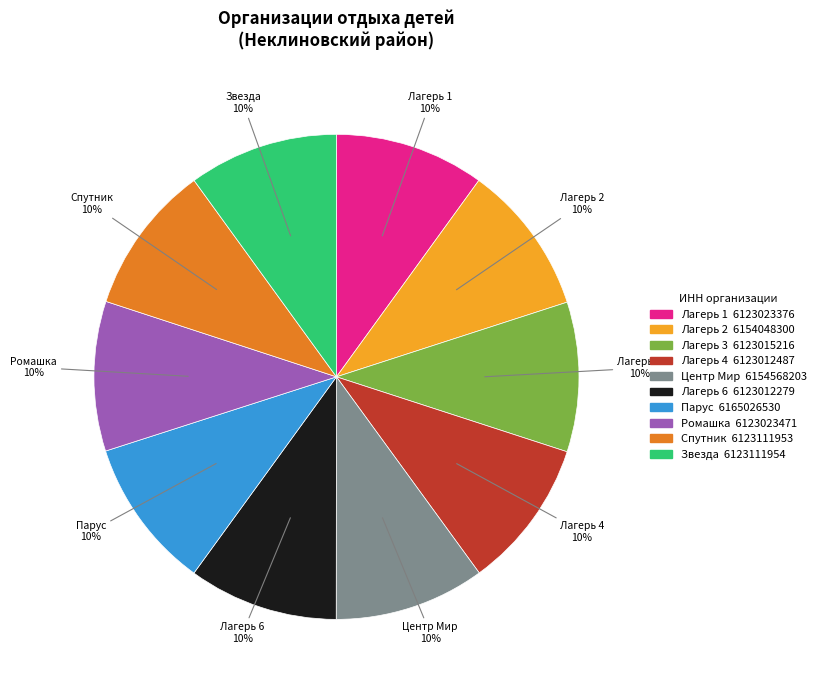

To the nearest percent, what is the average slice percentage?

10%